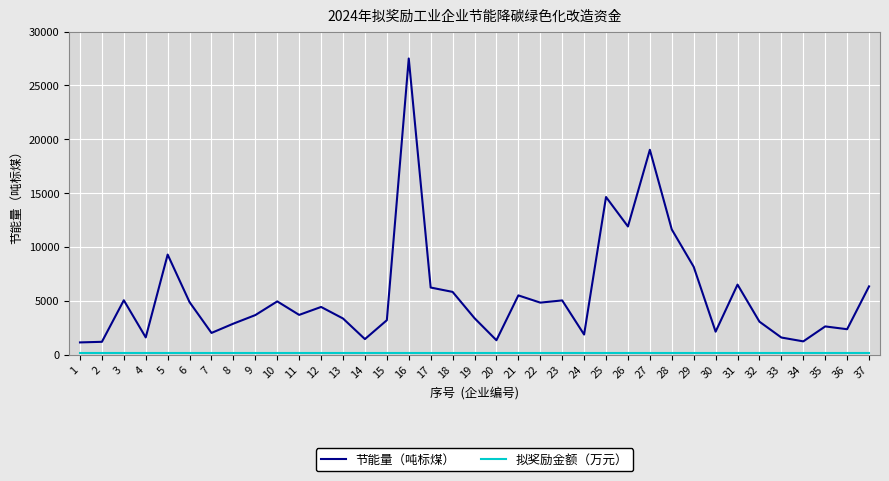

Which series has the largest range (max minus min)?

节能量（吨标煤）